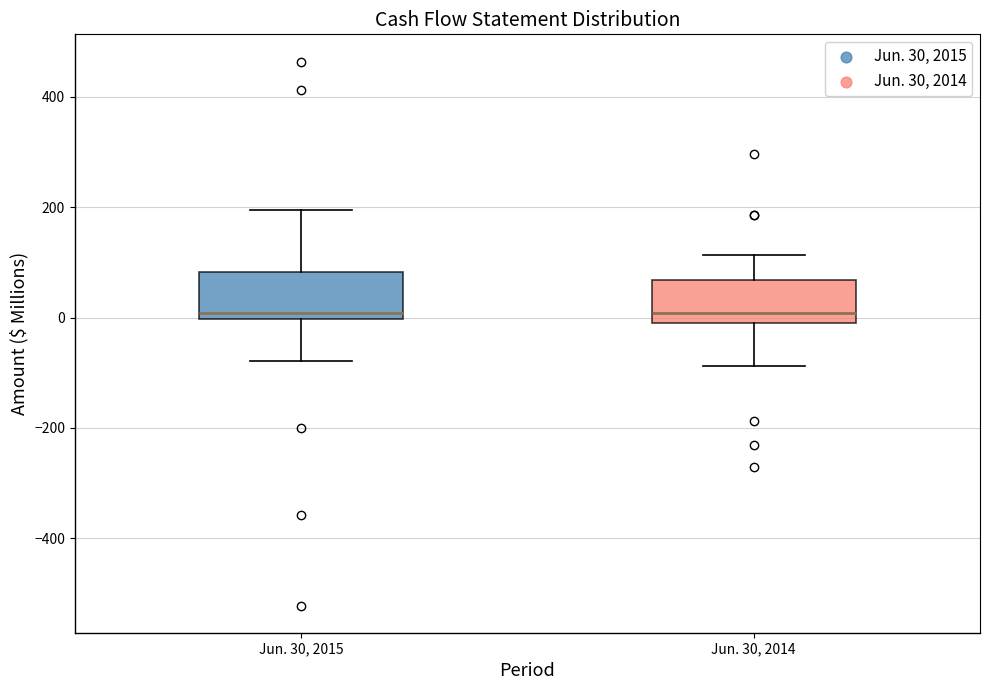

Where is the lower edge of the box for Jun. 30, 2015 on the y-axis? The values are not printed on the chart, so give them approximately, as read against the axis.

0